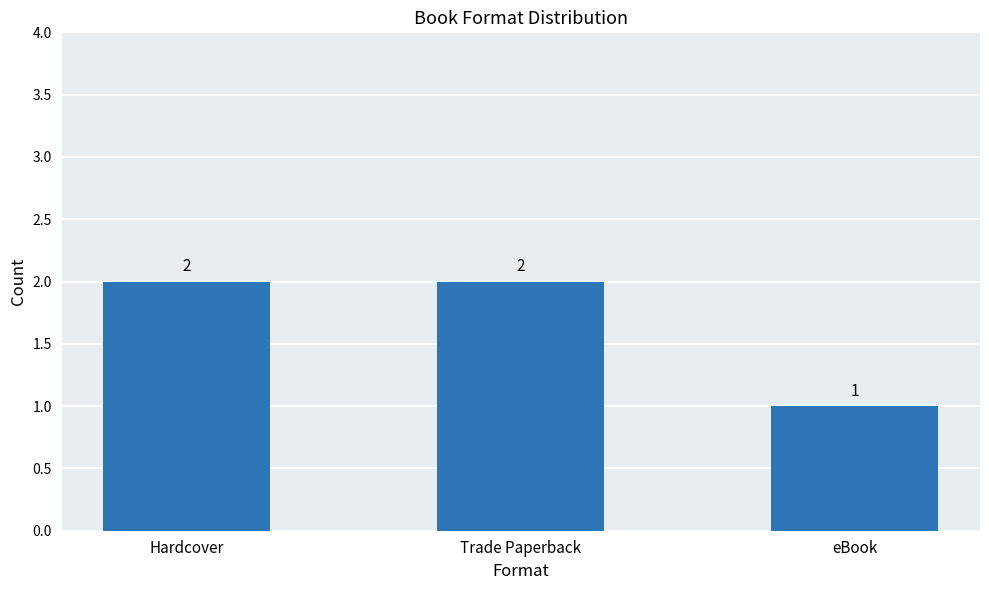

Reading right to left, extract all data points from this chart.

1	2	2